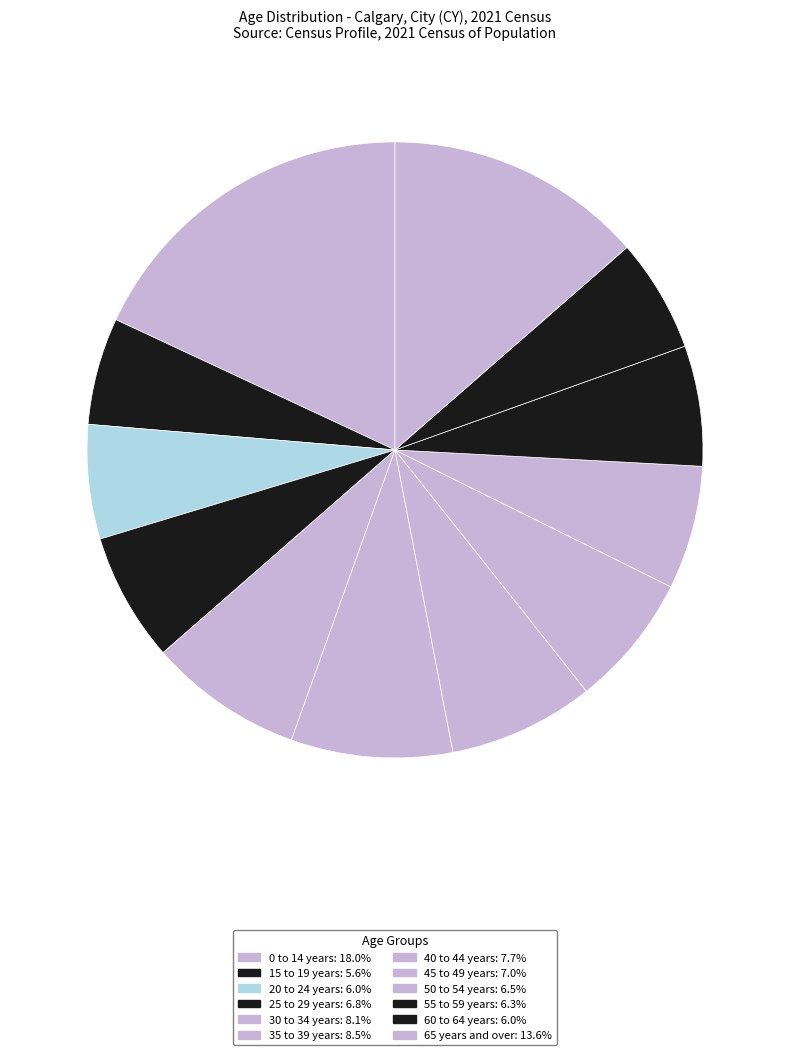

Between 55 to 59 years and 50 to 54 years, which is larger?

50 to 54 years